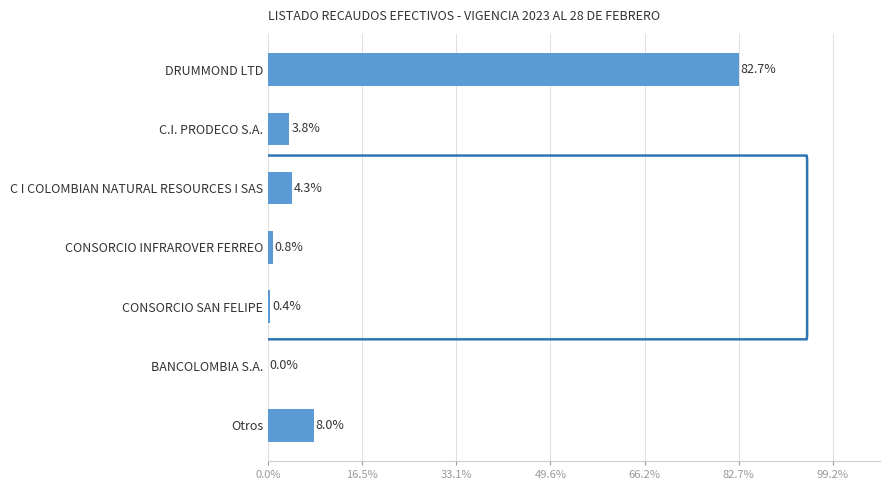

True or false: the data shows 0.0 at BANCOLOMBIA S.A..

True